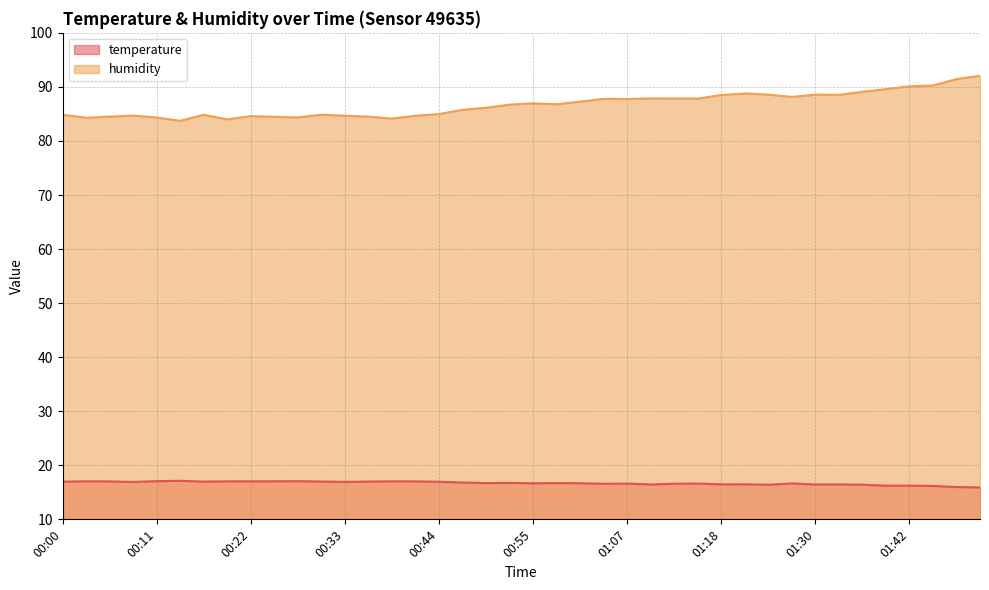

What is the average value of the humidity series?

86.7